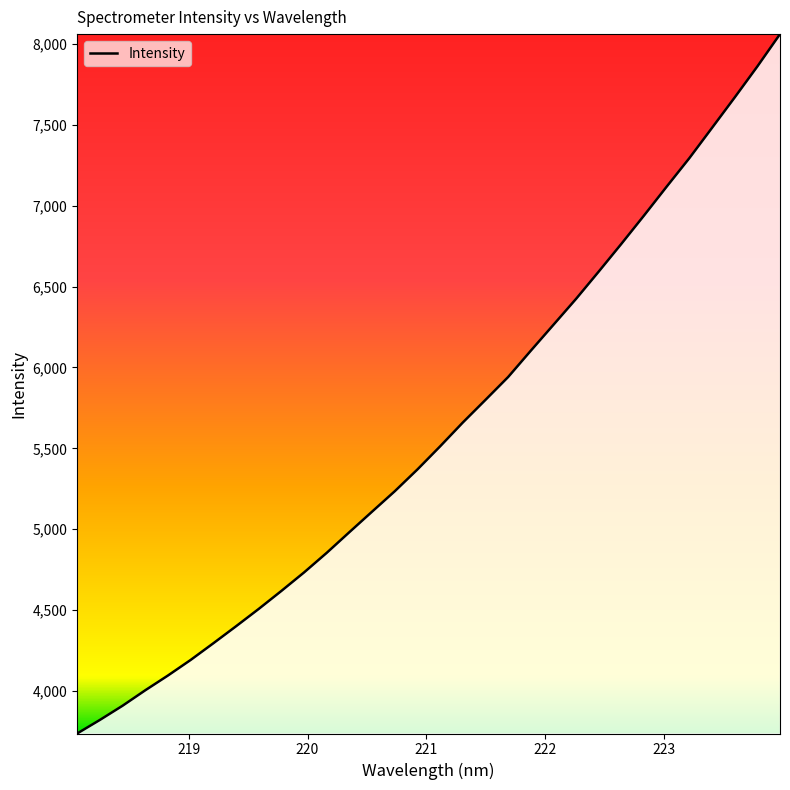

What is the difference between the maximum and minimum values?

4324.2